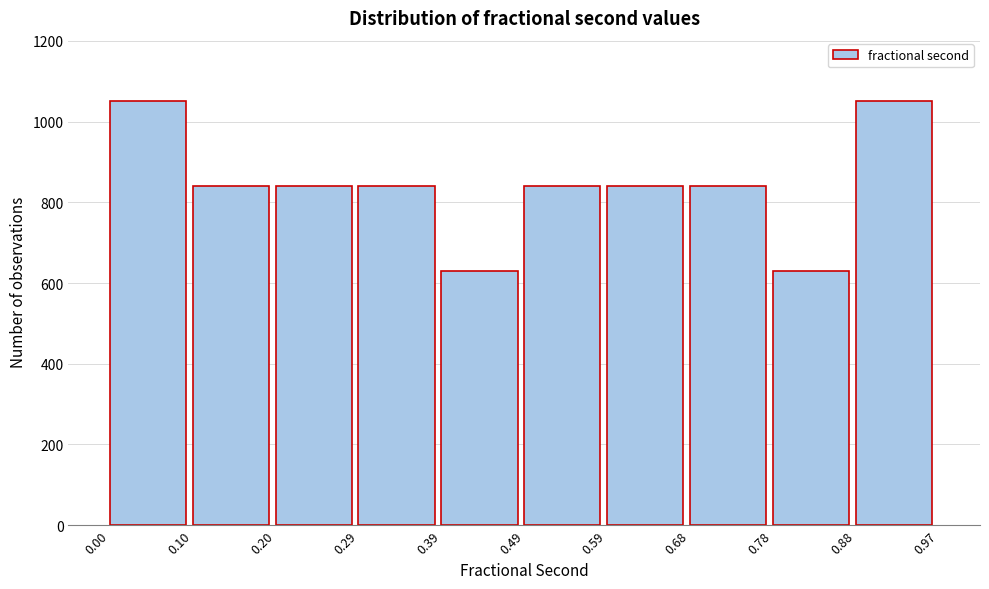

How tall is the bar that spans 0.20 to 0.29 on the x-axis? The values are not printed on the chart, so give them approximately, as read against the axis.

840